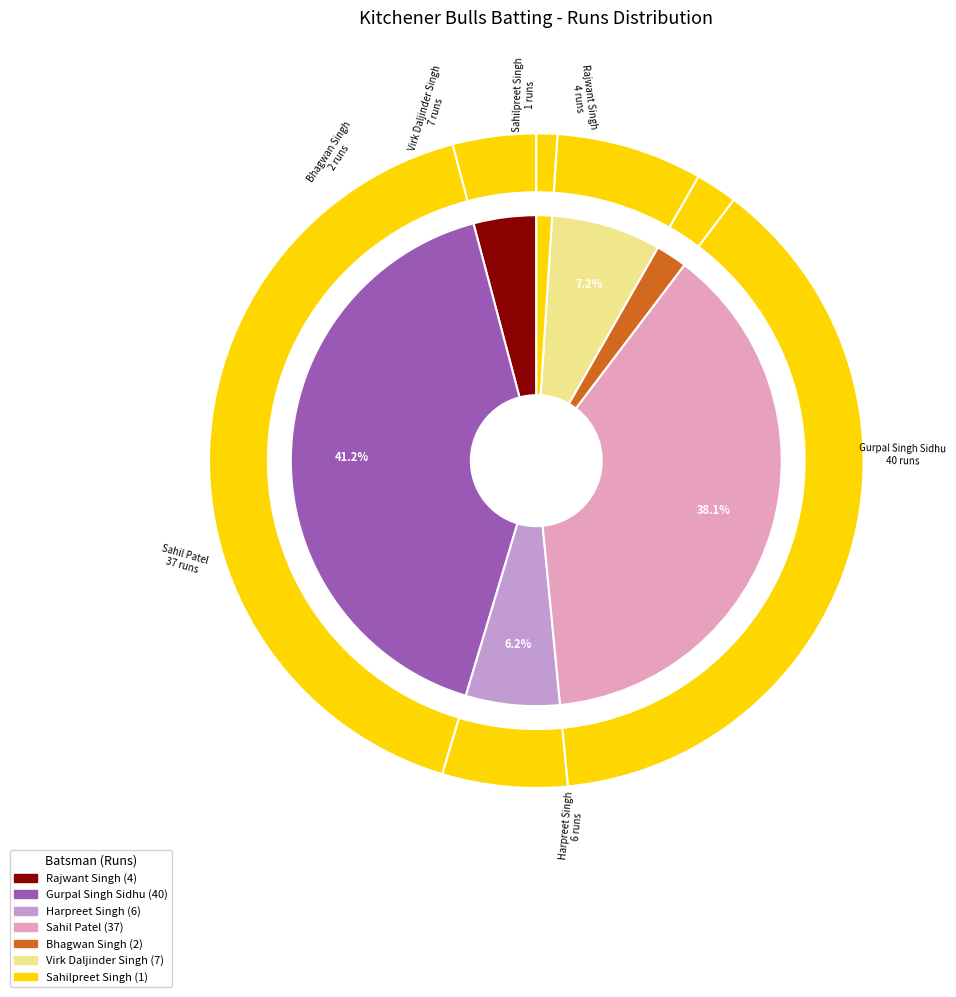

Does any single category account for the majority?

No